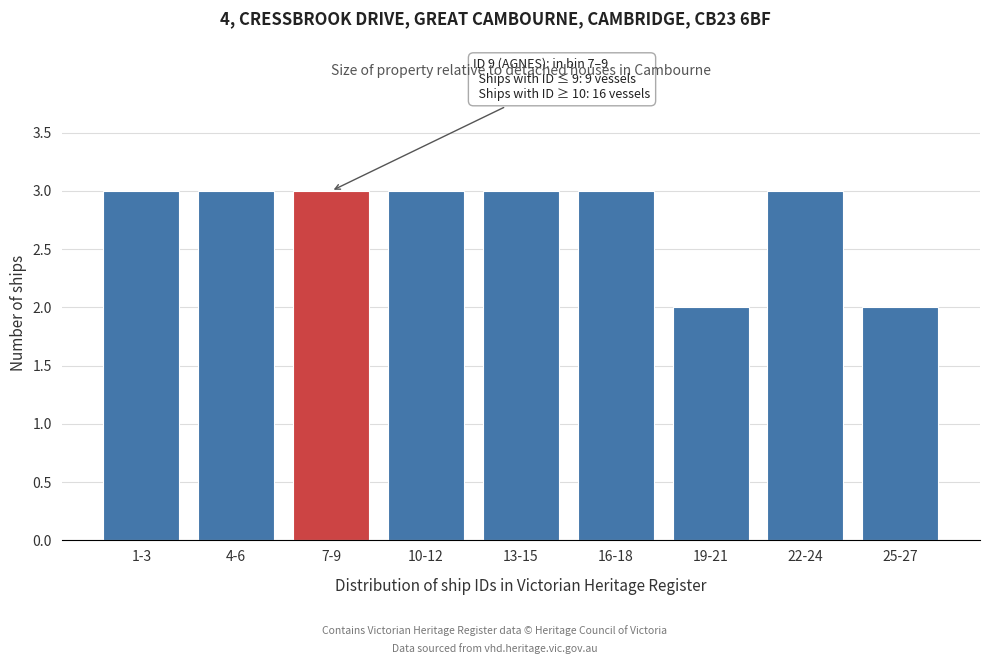

Reading left to right, list all the values displayed in this chart.

3	3	3	3	3	3	2	3	2